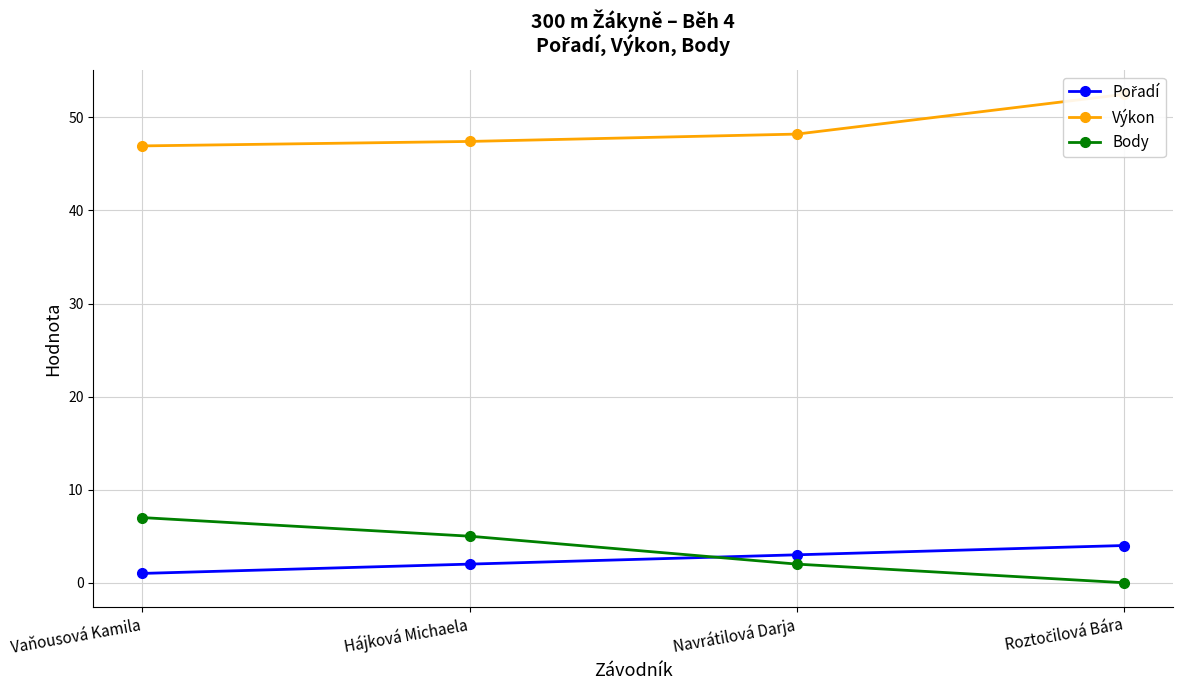

True or false: Pořadí has more than 0 points higher than both neighbors.

False